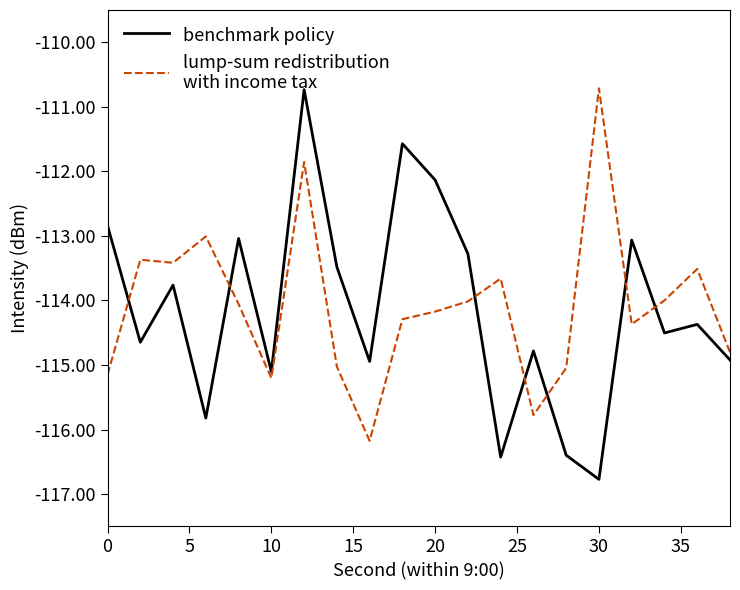

What is the greatest value displayed?

-110.7